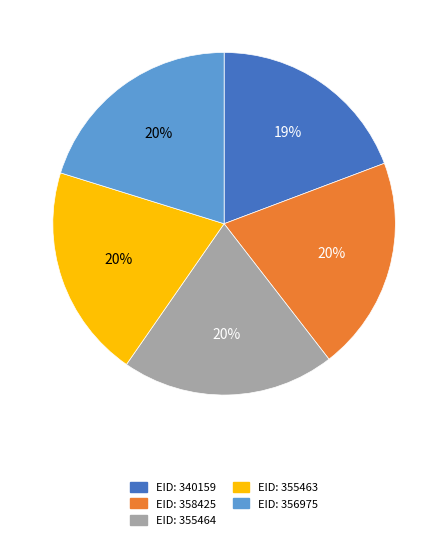

Does any single category account for the majority?

No